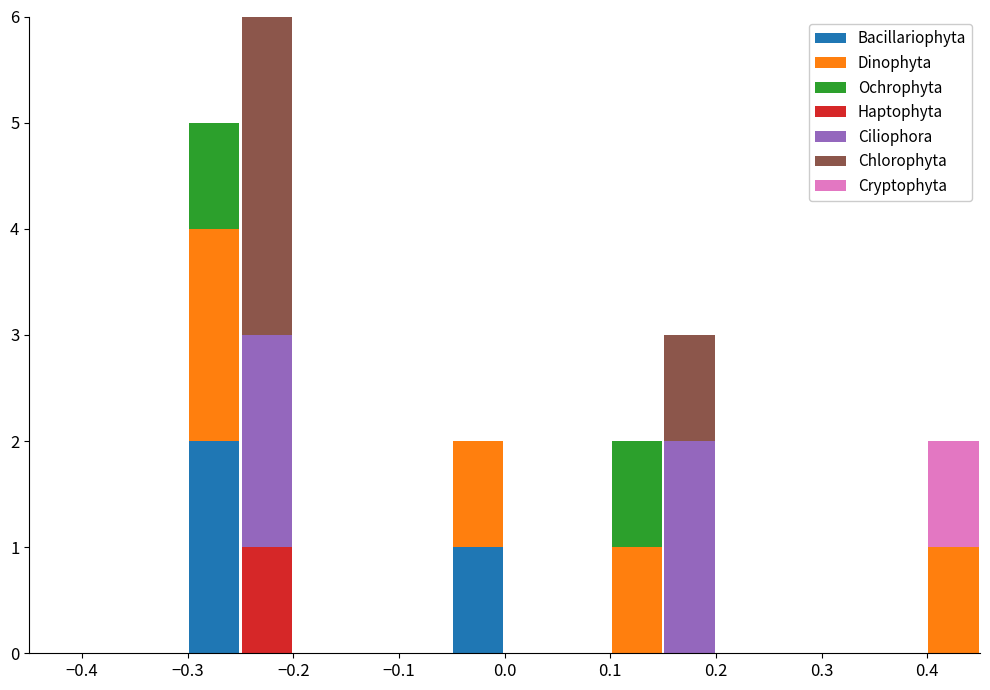

What is the total height of the stacked bar covering -0.05 to 0.00 on the x-axis? The values are not printed on the chart, so give them approximately, as read against the axis.

2